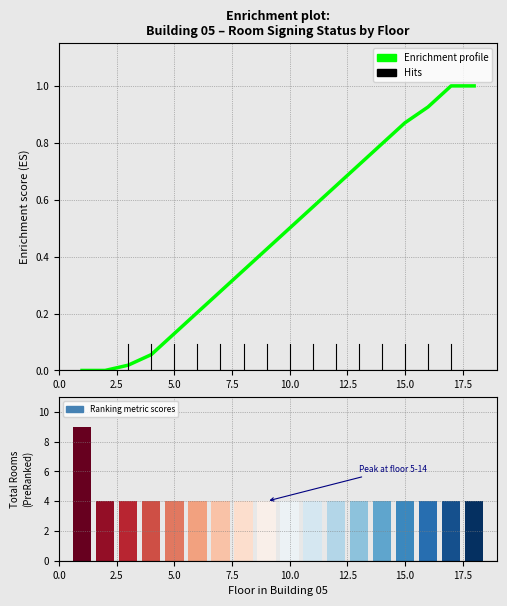

Which series has the widest spread of values?

Ranking metric scores